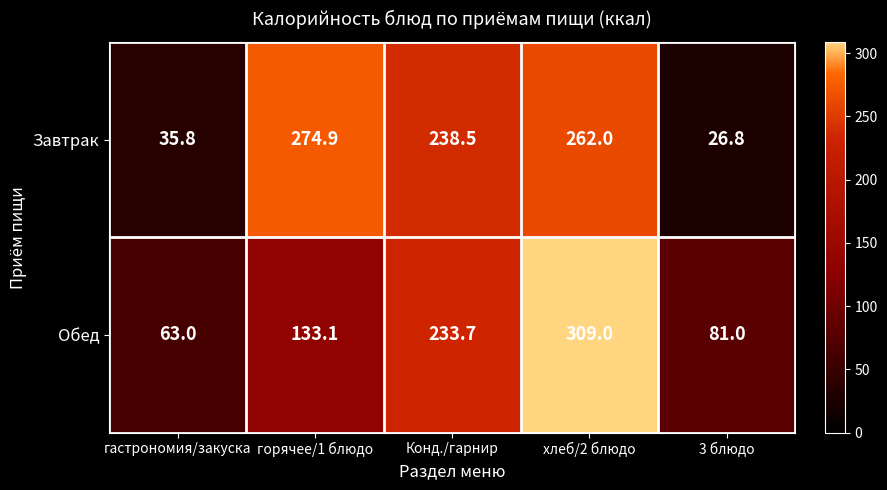

What is the sum of all Обед values?

819.8